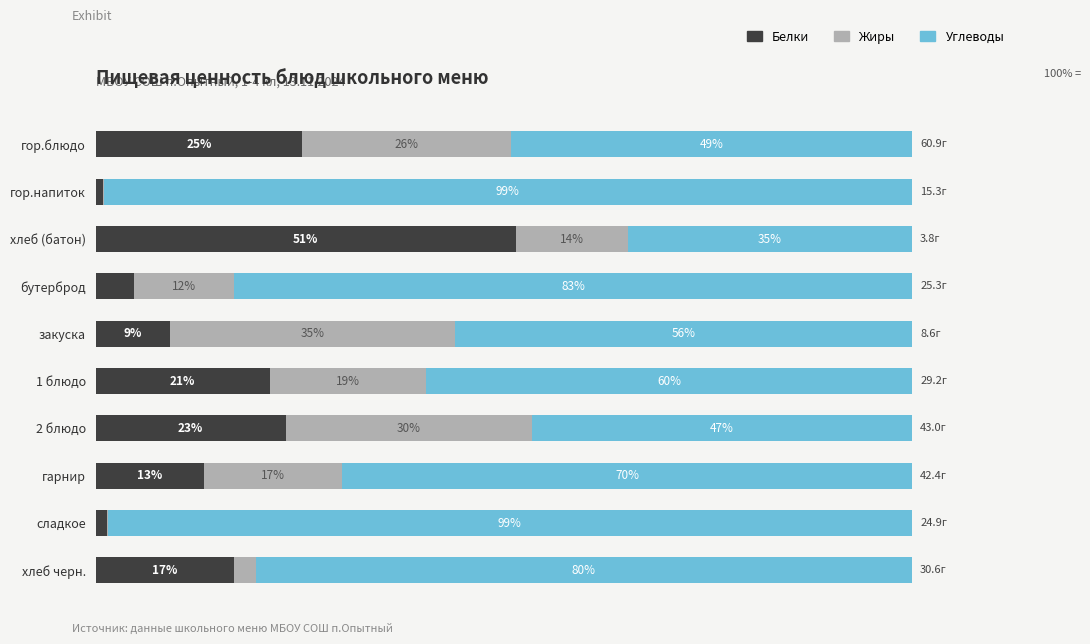

How many groups of bars are there?

10